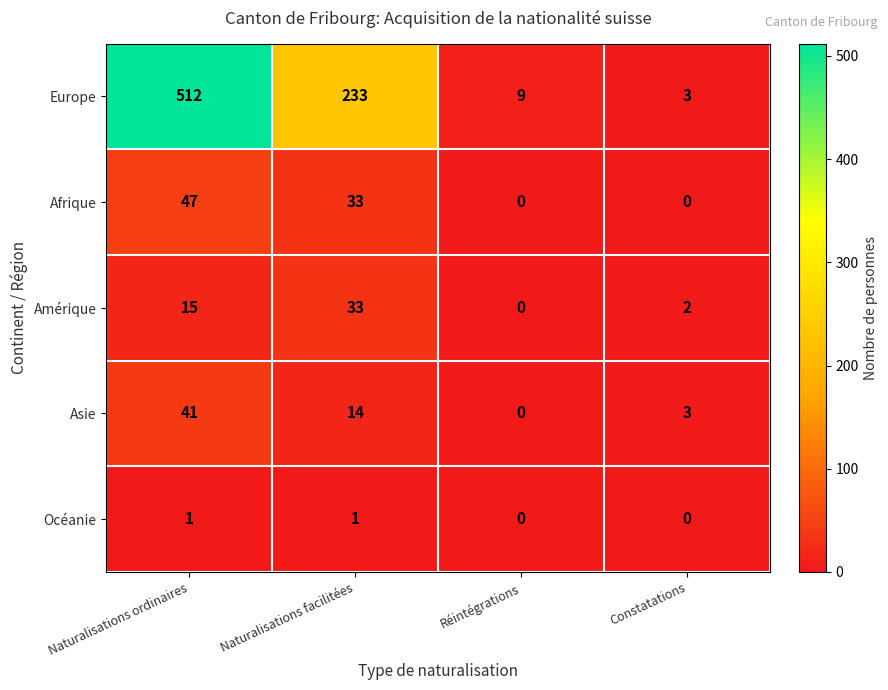

Which series has the widest spread of values?

Europe